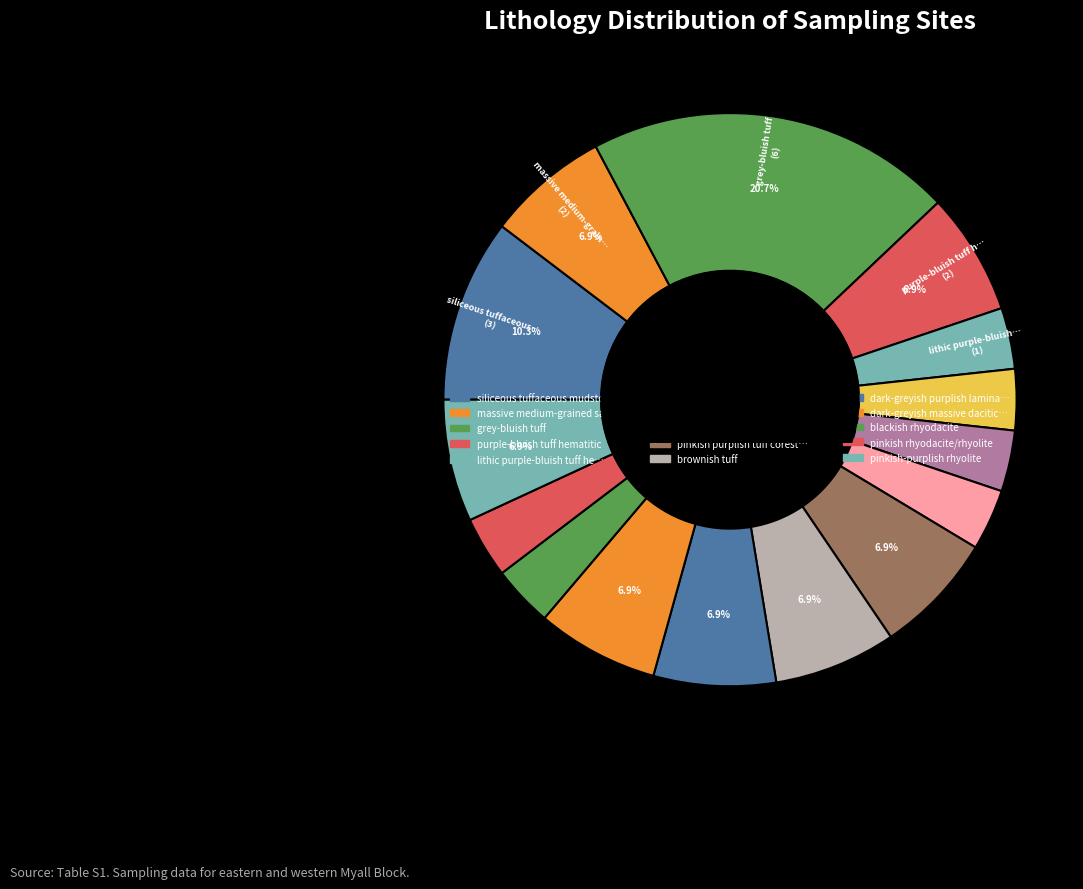

How many segments does this pie chart have?

15